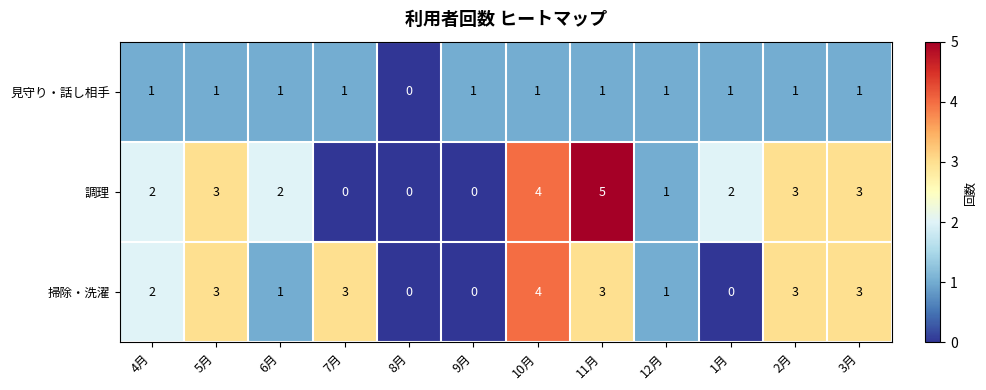

At 7月, list the series in order from largest to smallest.

掃除・洗濯, 見守り・話し相手, 調理